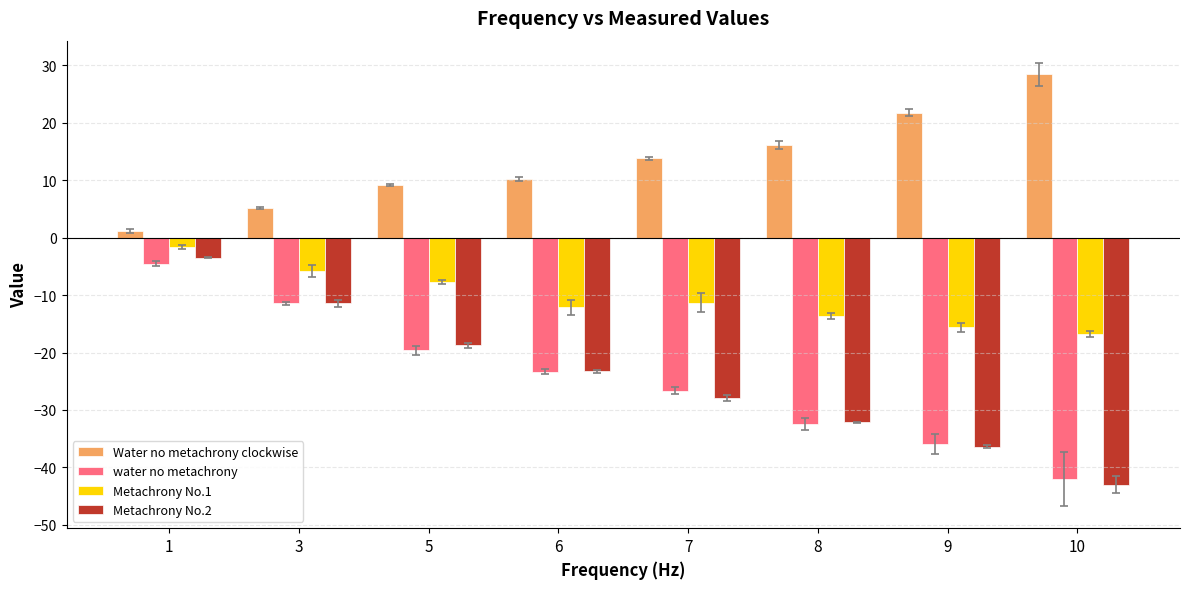

What are all the series names shown in the legend?

Water no metachrony clockwise, water no metachrony, Metachrony No.1, Metachrony No.2